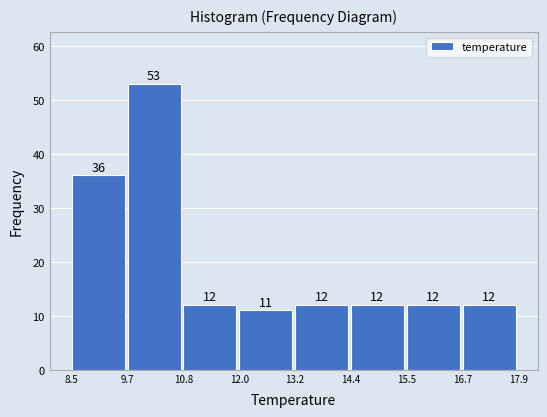

Over which range of the x-axis is the bar tallest?

9.7 to 10.8